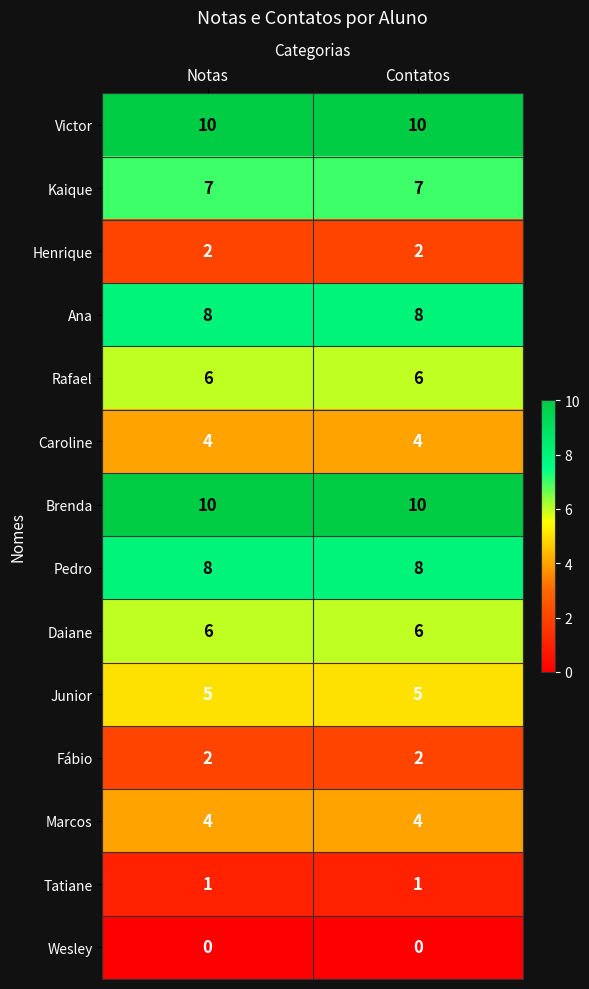

Reading left to right, extract all data points from this chart.

Victor: Notas=10	Contatos=10
Kaique: Notas=7	Contatos=7
Henrique: Notas=2	Contatos=2
Ana: Notas=8	Contatos=8
Rafael: Notas=6	Contatos=6
Caroline: Notas=4	Contatos=4
Brenda: Notas=10	Contatos=10
Pedro: Notas=8	Contatos=8
Daiane: Notas=6	Contatos=6
Junior: Notas=5	Contatos=5
Fábio: Notas=2	Contatos=2
Marcos: Notas=4	Contatos=4
Tatiane: Notas=1	Contatos=1
Wesley: Notas=0	Contatos=0